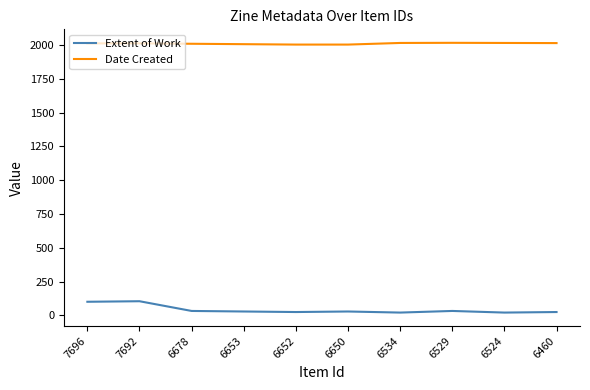

At which label does Extent of Work first exceed 28?

7696